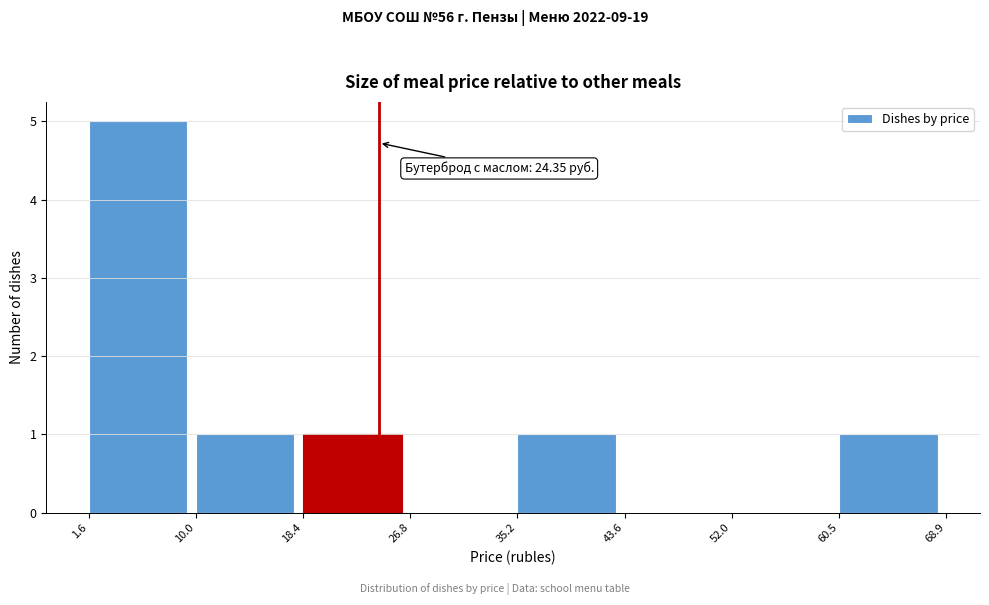

Which range on the x-axis has the tallest bar?

1.6 to 10.0